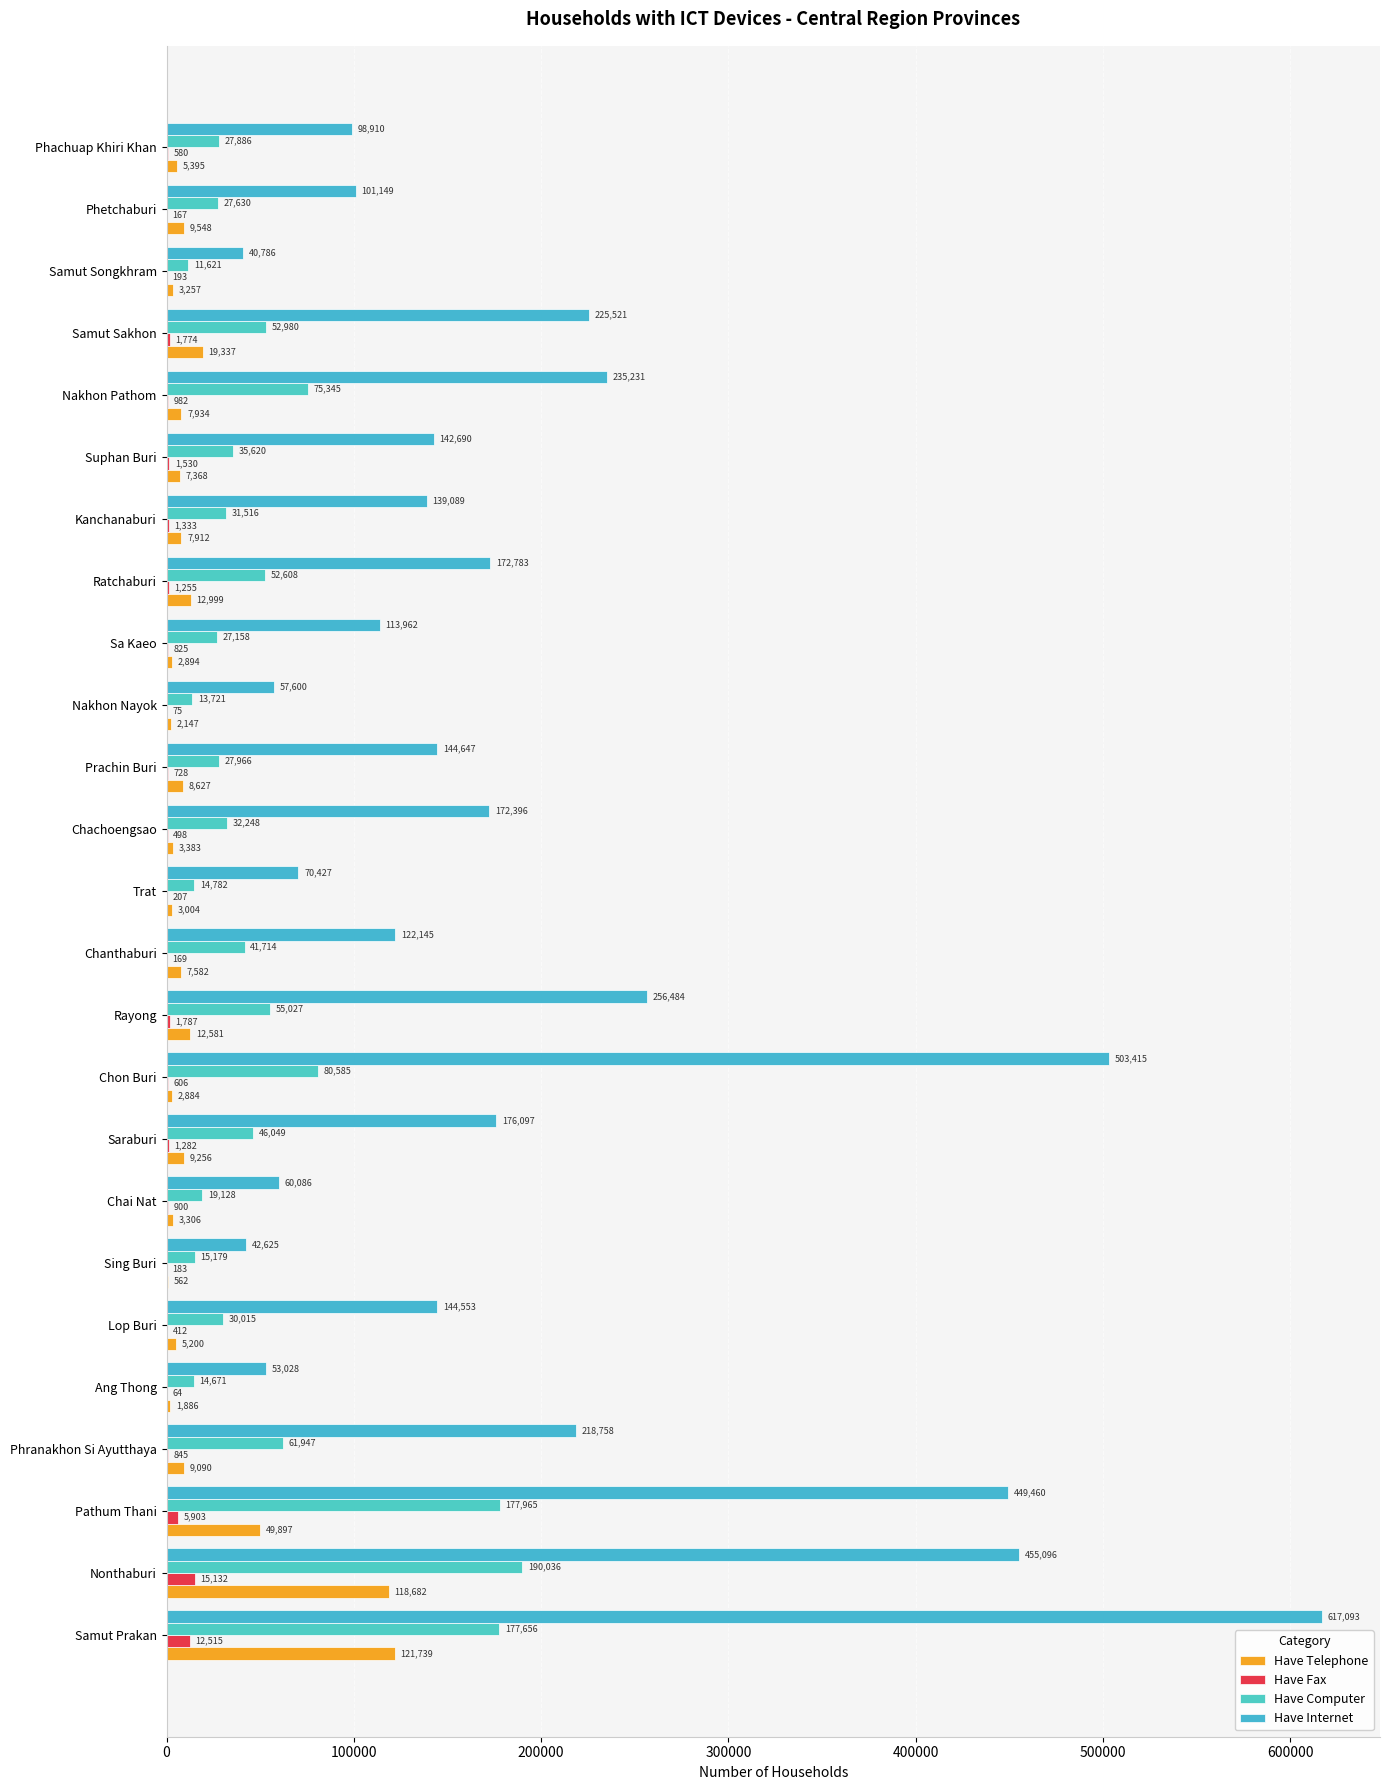

How many distinct data groups are displayed?

4